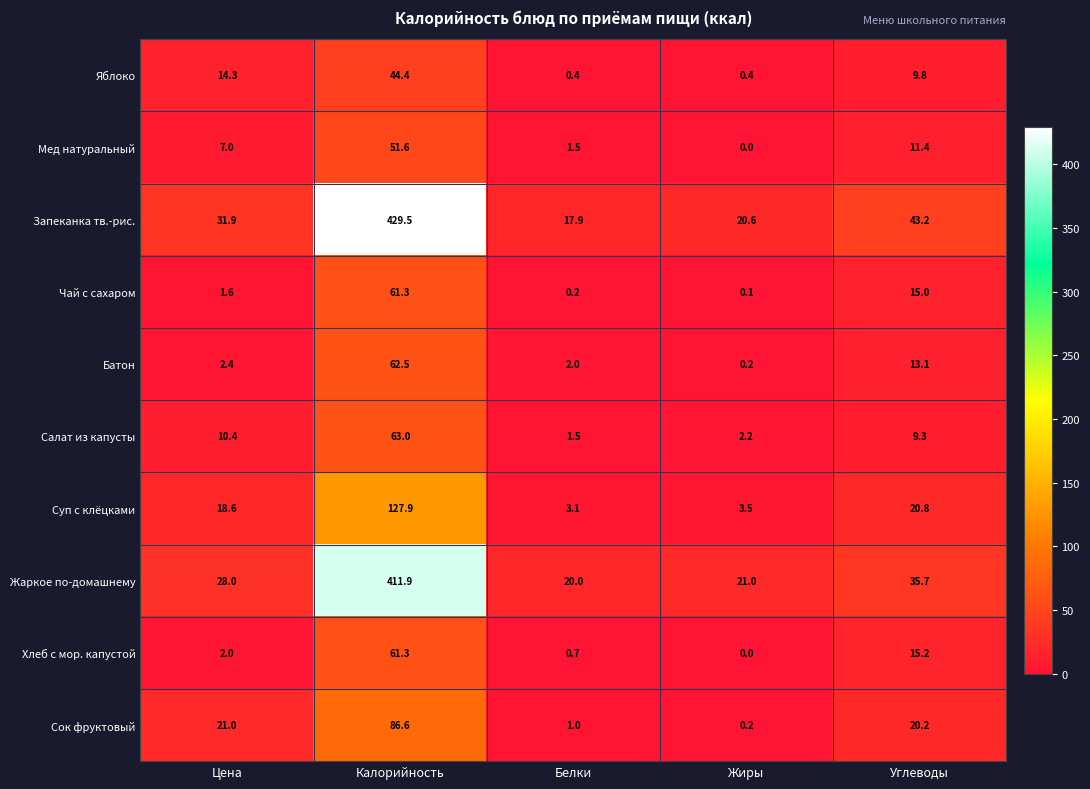

List the labels in order of Сок фруктовый value, largest first.

Калорийность, Цена, Углеводы, Белки, Жиры